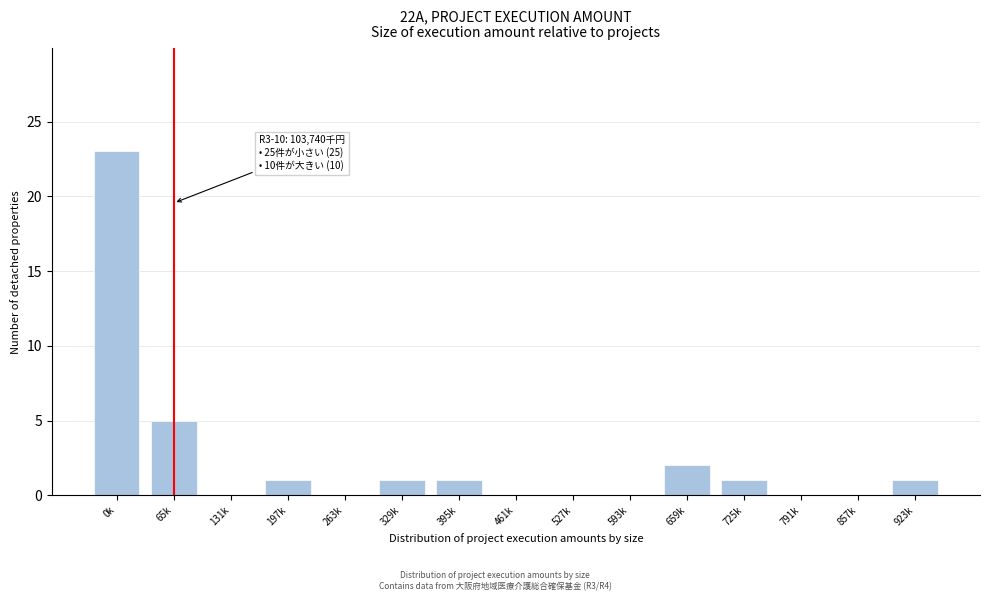

Reading right to left, list all the values displayed in this chart.

923k=1	857k=0	791k=0	725k=1	659k=2	593k=0	527k=0	461k=0	395k=1	329k=1	263k=0	197k=1	131k=0	65k=5	0k=23